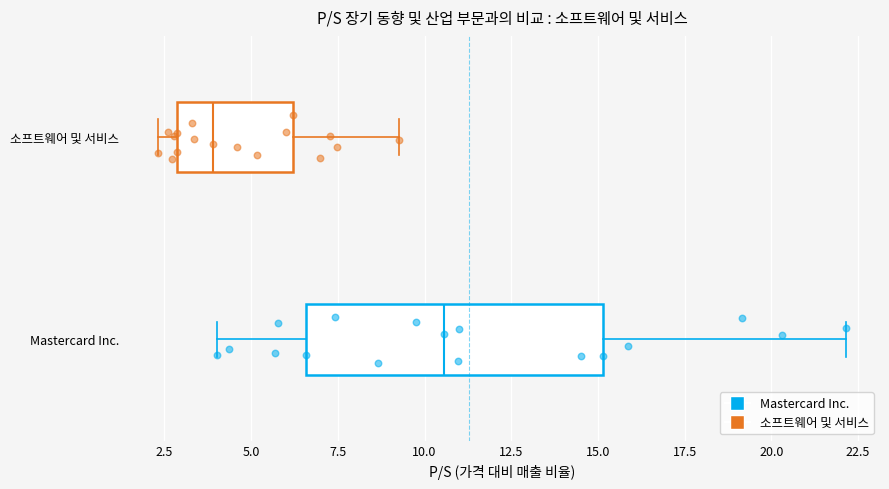

Where does the left whisker of the box for Mastercard Inc. end on the x-axis? The values are not printed on the chart, so give them approximately, as read against the axis.

4.0